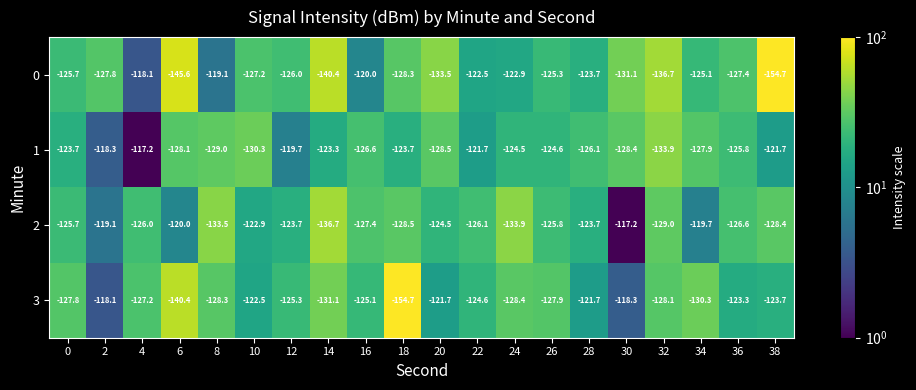

What is the average value of the 2 series?

-125.9